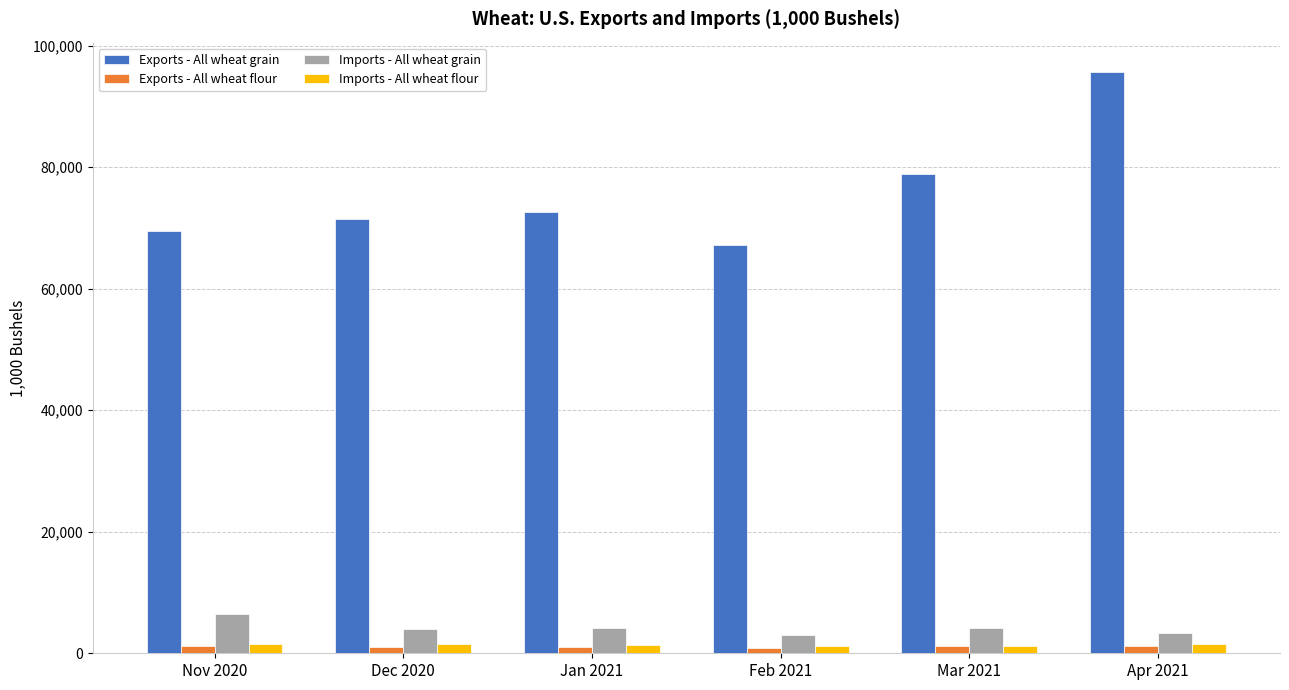

What is the minimum value for Imports - All wheat flour?

1189.0